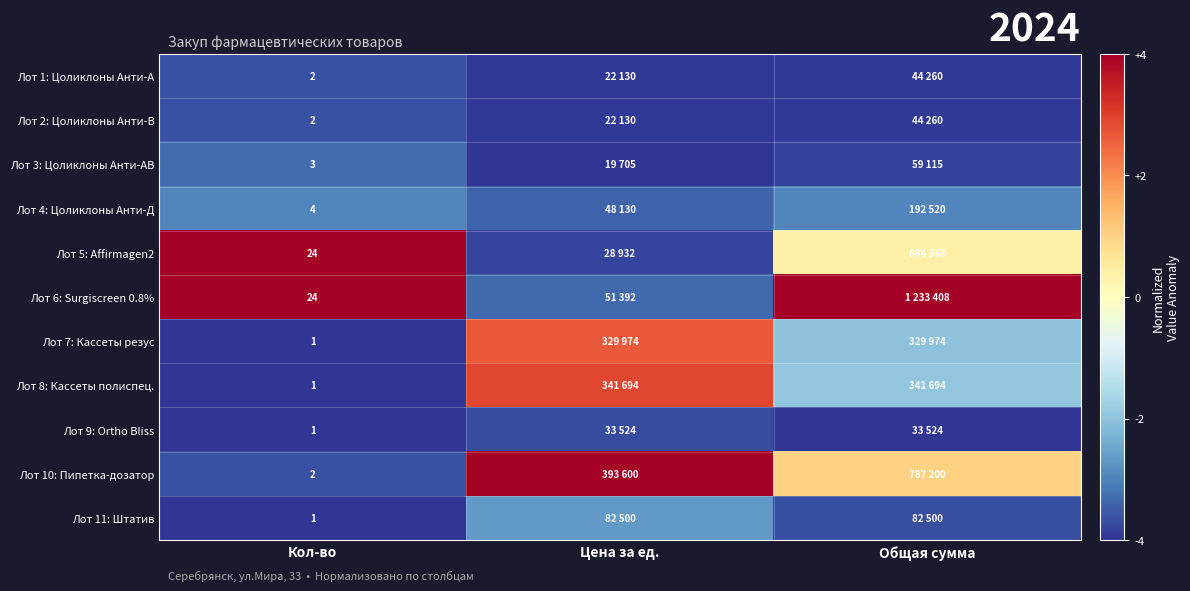

True or false: Лот 4: Цоликлоны Анти-Д has a value of -3.0 at Кол-во.

True